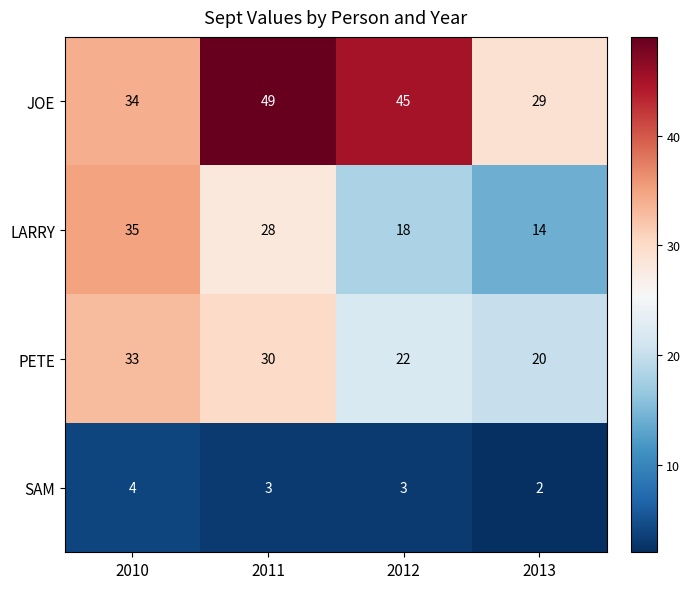

True or false: SAM has a value of 3 at 2011.

True